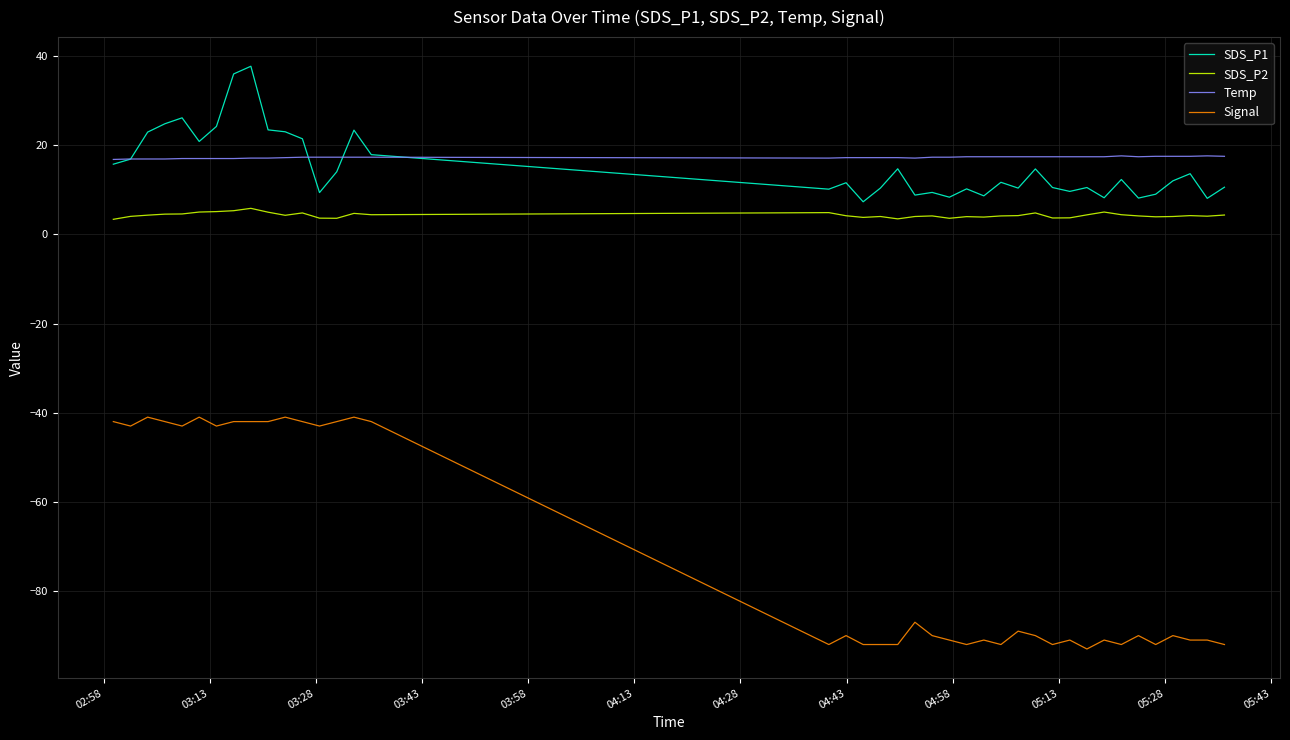

Which series has the largest total across all categories?

Temp